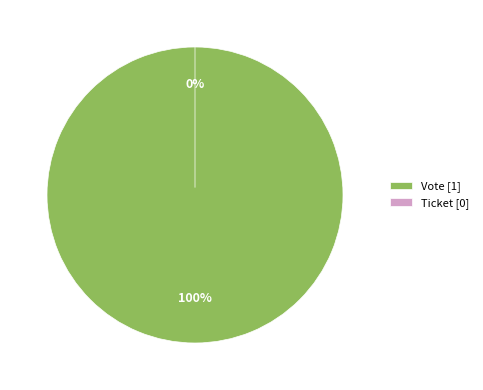

Do Ticket and Vote together represent more than half of the pie?

Yes